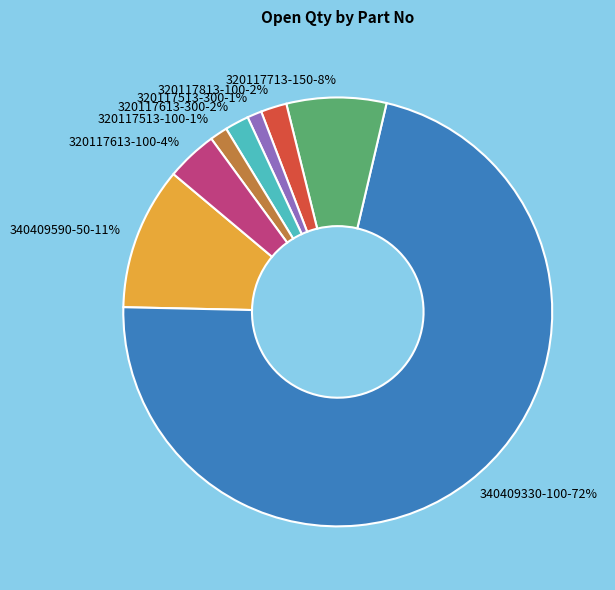

To the nearest percent, what is the difference between the 320117613-100-4% and 320117613-300-2% slice percentages?

2%